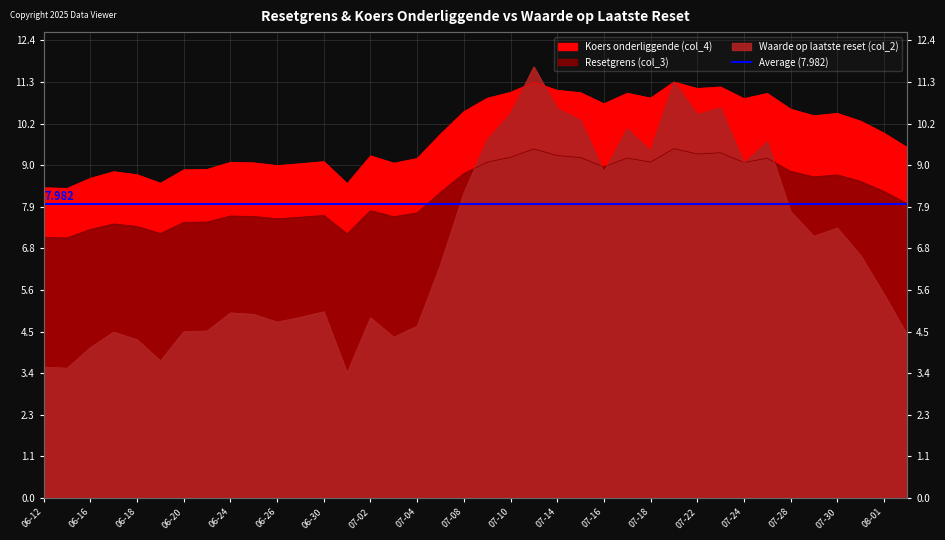

What is the highest value of the Waarde op laatste reset (col_2) series?

11.7